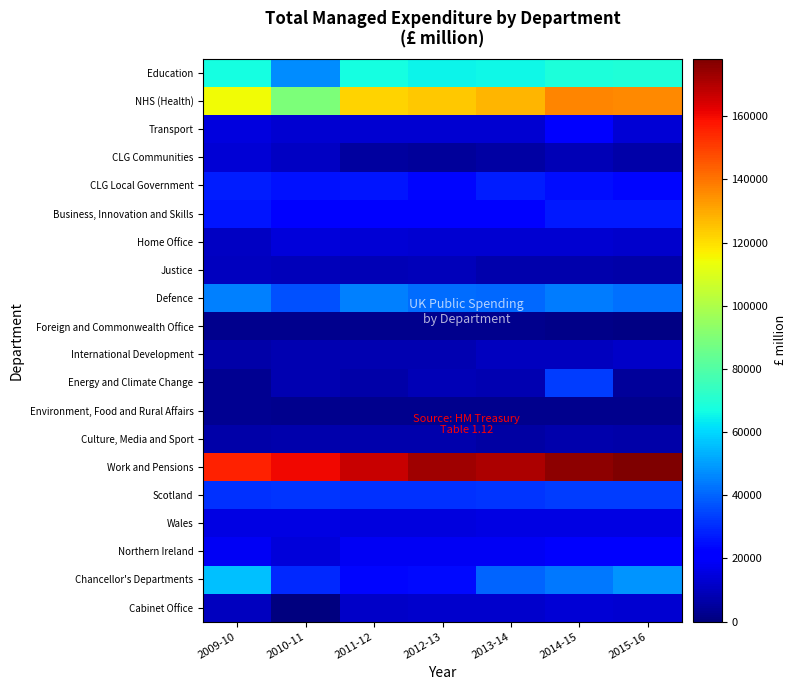

At which category is the sum across all series the highest?

2014-15